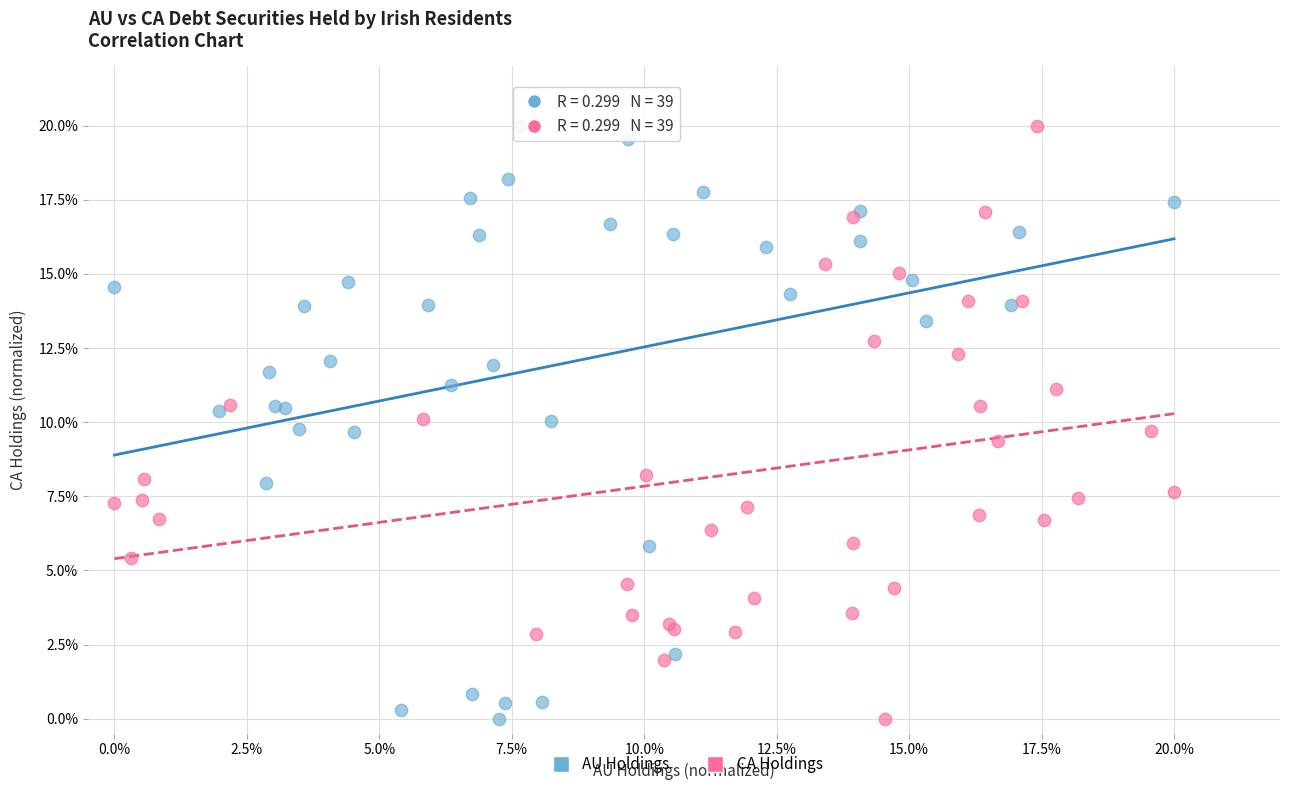

What are all the series names shown in the legend?

AU Holdings, CA Holdings